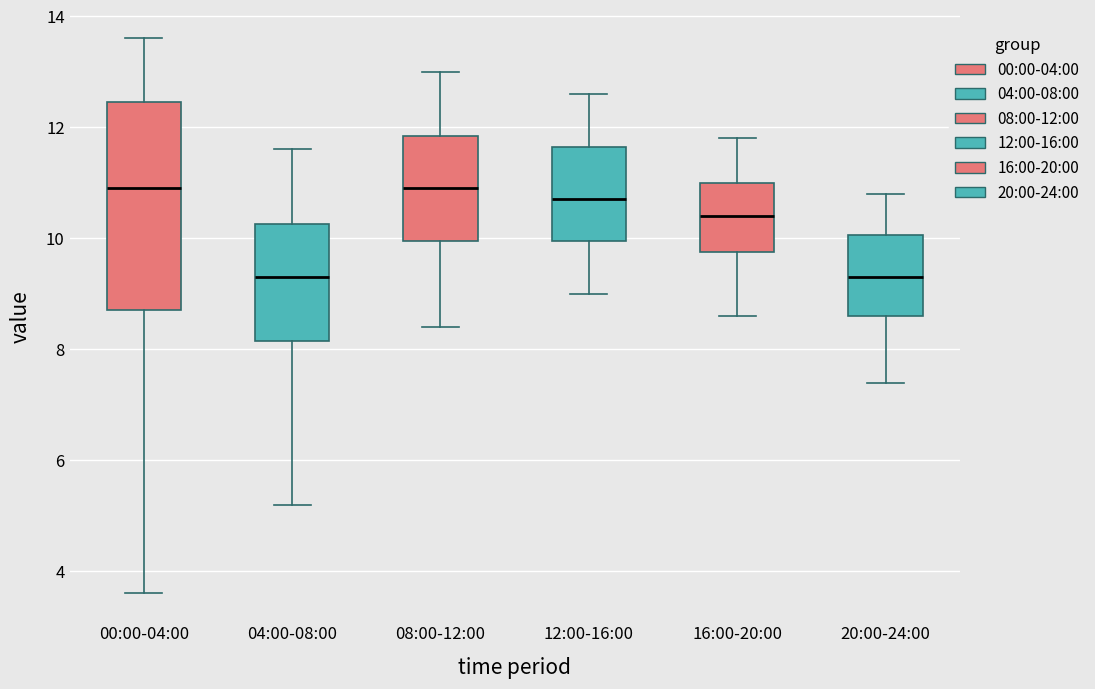

Where does the median line of the box for 00:00-04:00 sit on the y-axis? The values are not printed on the chart, so give them approximately, as read against the axis.

11.0